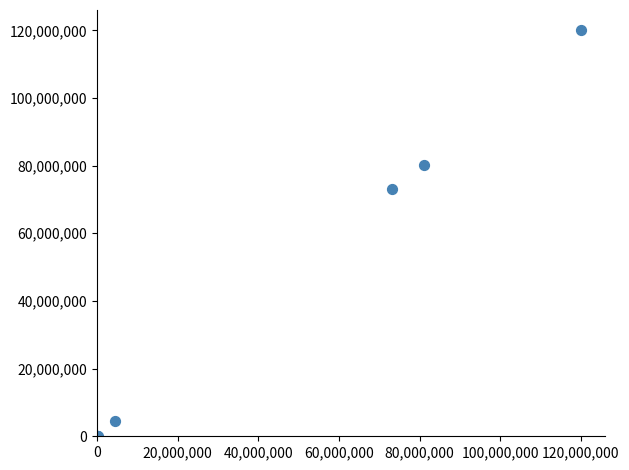

What Y value in the scatter plot is closest to 60000000?

73058783.0